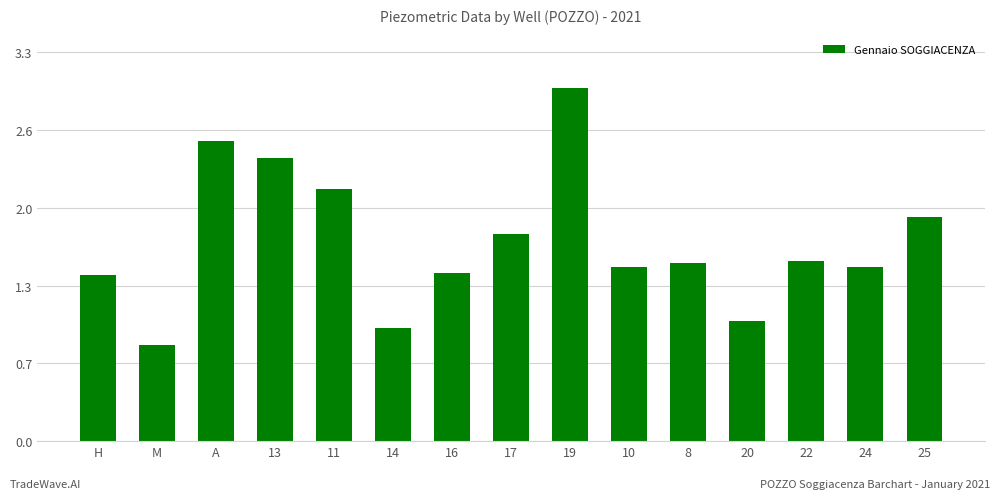

Reading right to left, what are all the values shown in this chart?

25=1.9	24=1.5	22=1.5	20=1.0	8=1.5	10=1.5	19=3.0	17=1.7	16=1.4	14=0.9	11=2.1	13=2.4	A=2.5	M=0.8	H=1.4